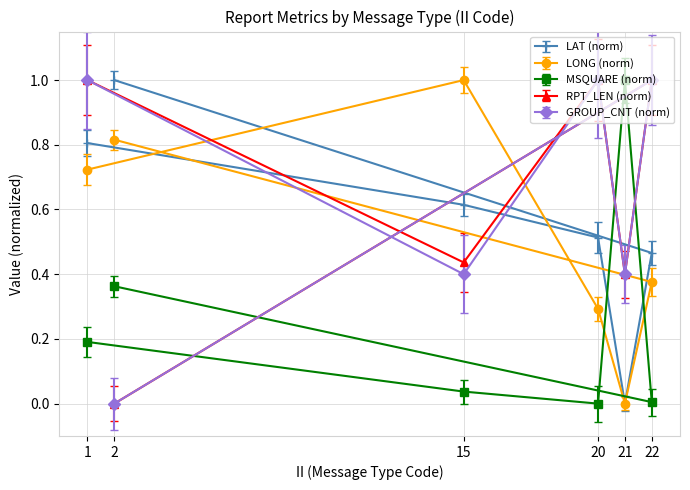

What are all the series names shown in the legend?

LAT (norm), LONG (norm), MSQUARE (norm), RPT_LEN (norm), GROUP_CNT (norm)